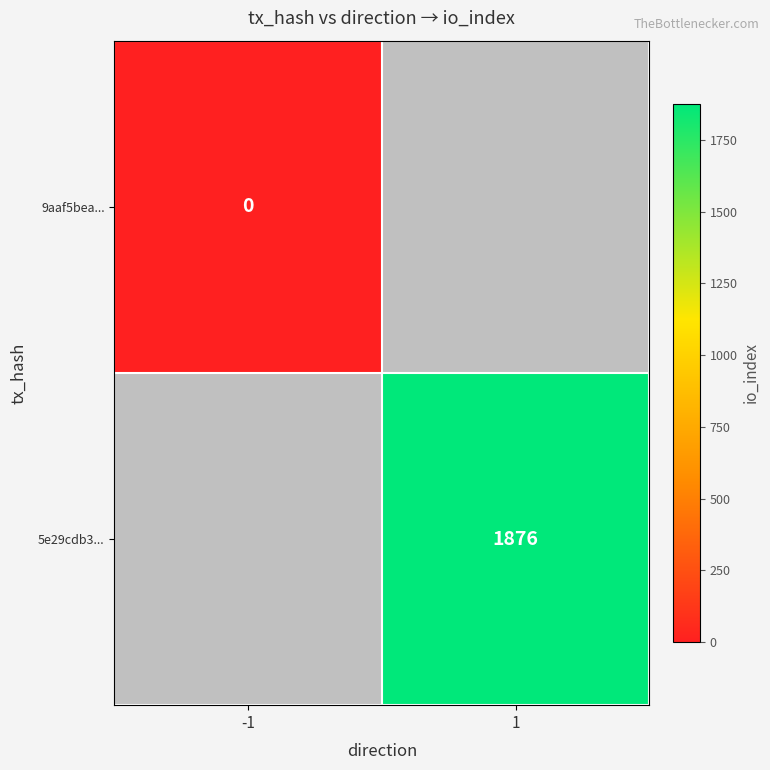

True or false: 5e29cdb3... has a value of 1876 at 1.

True